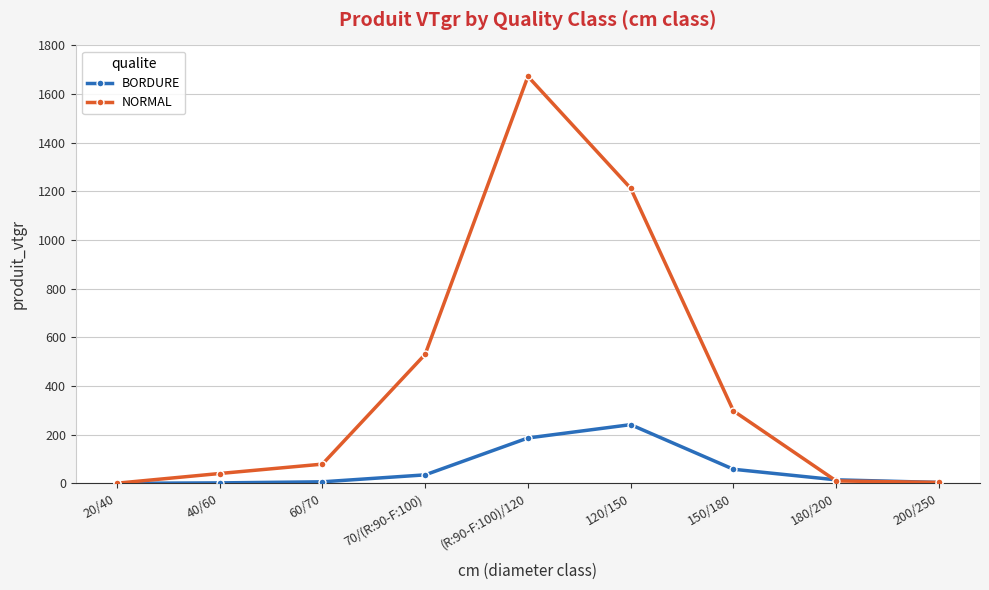

How many data points does each series have?

9